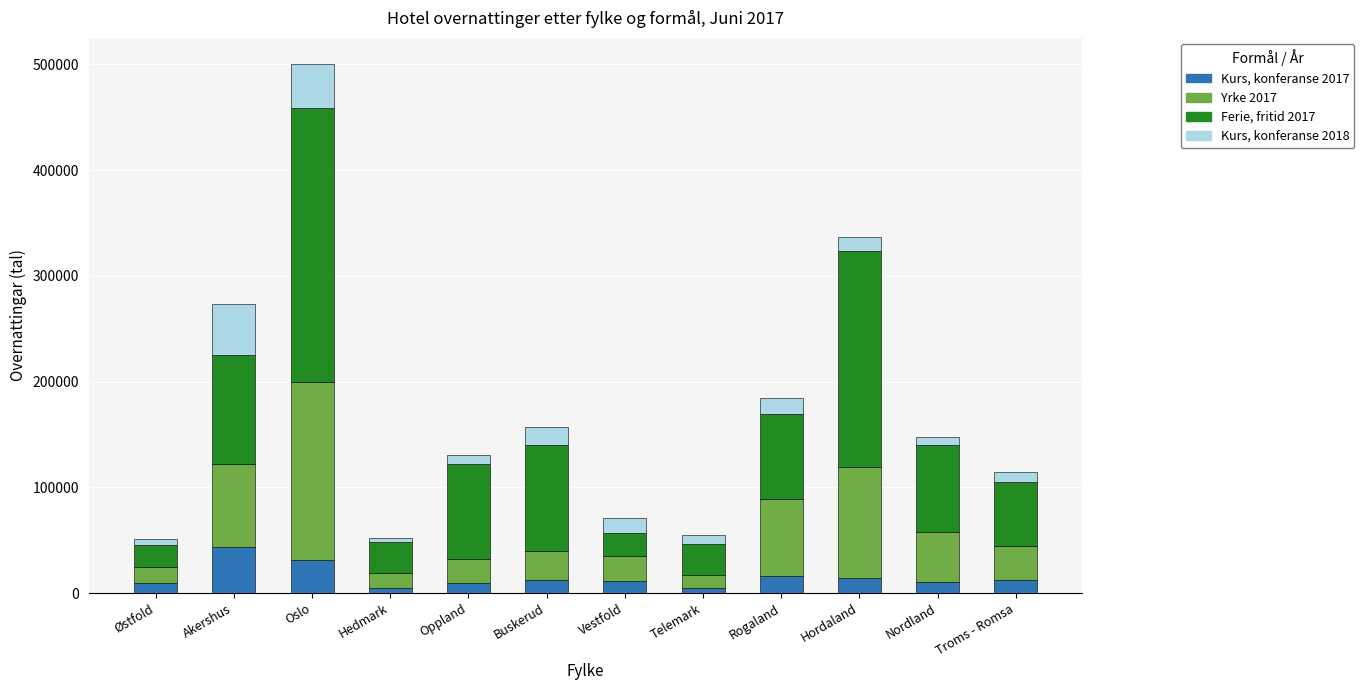

At which label does Kurs, konferanse 2017 reach its peak?

Akershus